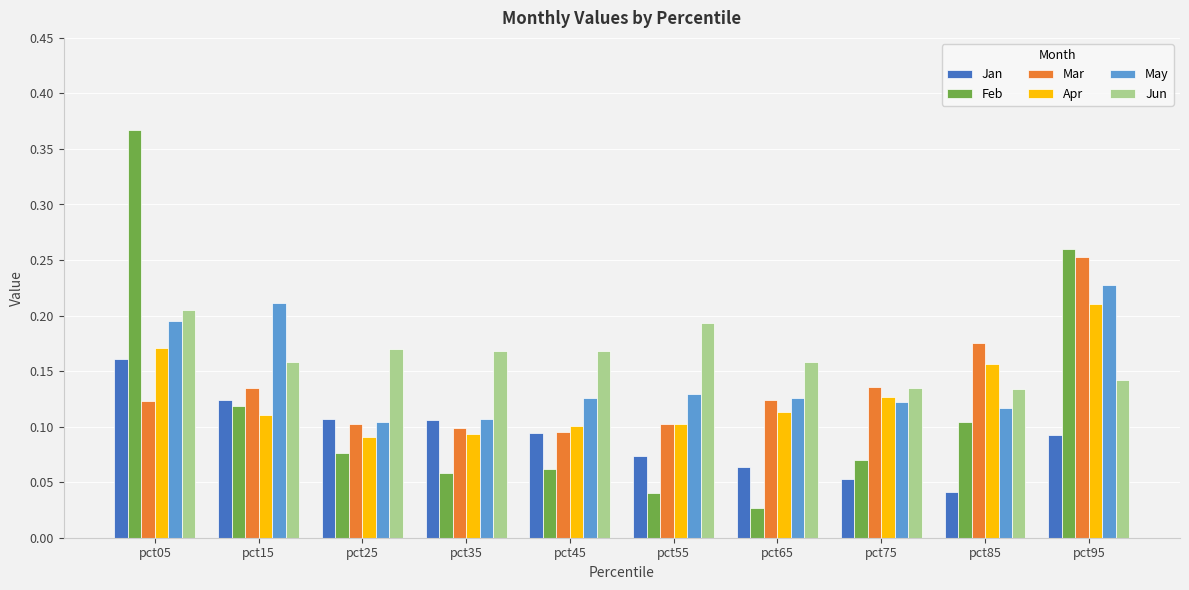

What is the sum of all Feb values?

1.2